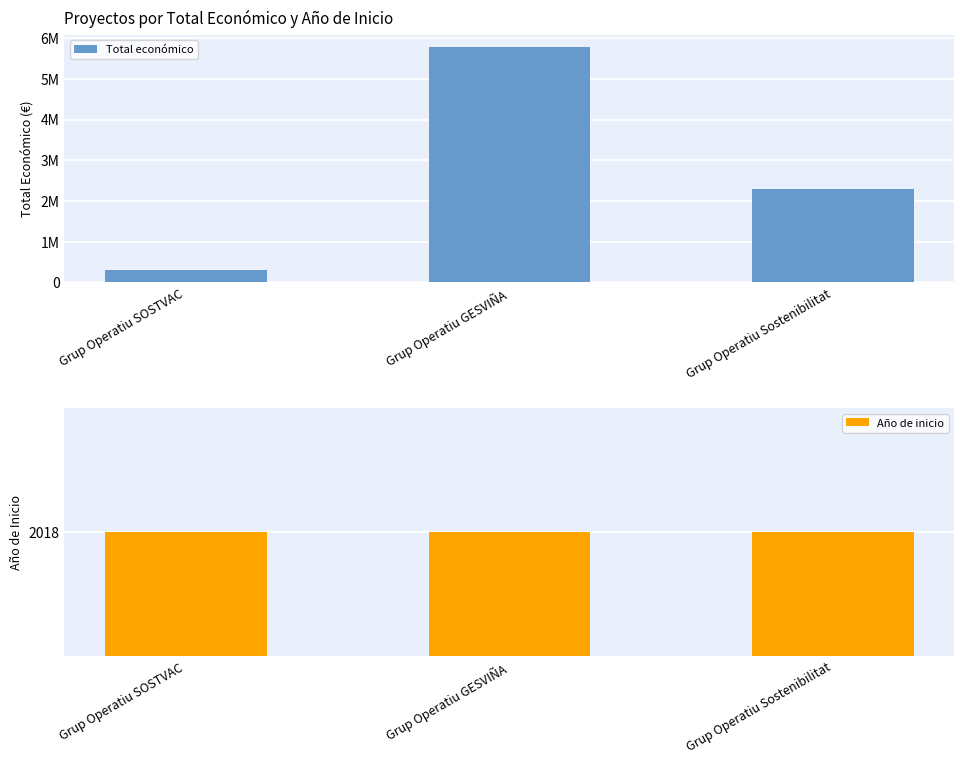

List the series in order of their peak value, highest first.

Total económico, Año de inicio